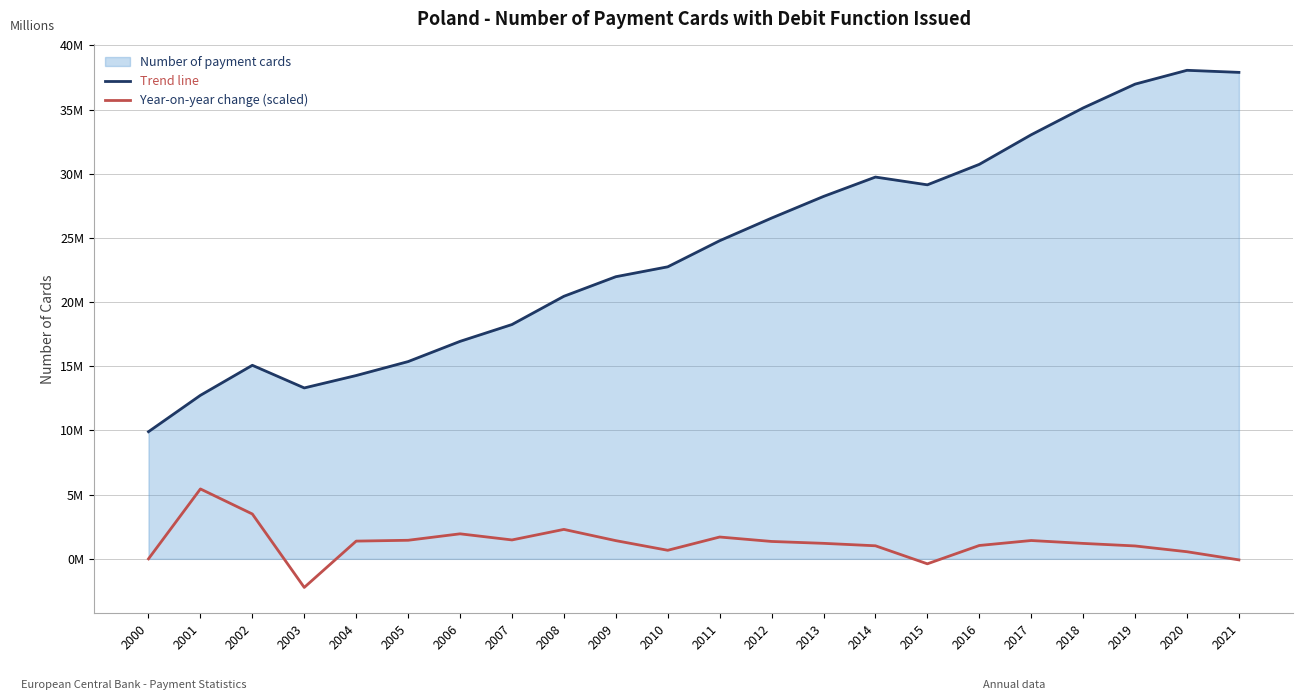

What is the value of the Year-on-year change (scaled) point at the 4th from the left?

-2226687.5